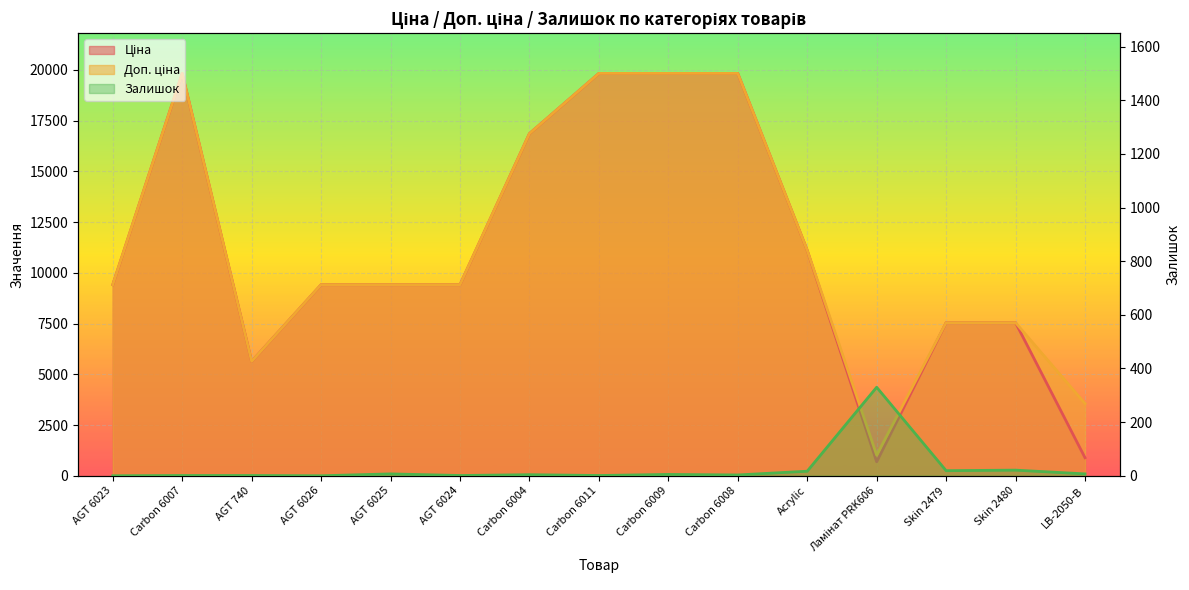

At which category does Залишок reach its first local peak?

AGT 6025